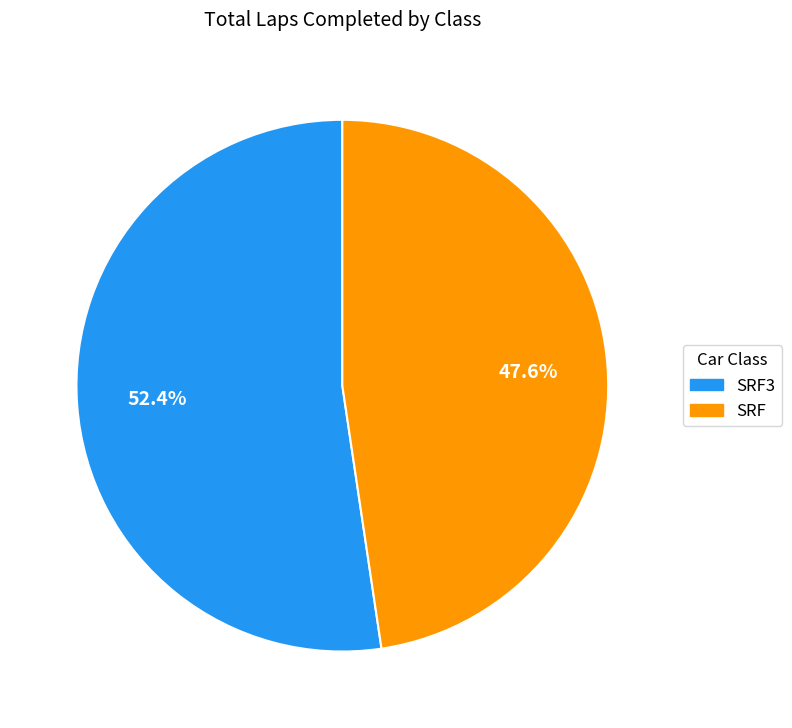

How many segments does this pie chart have?

2